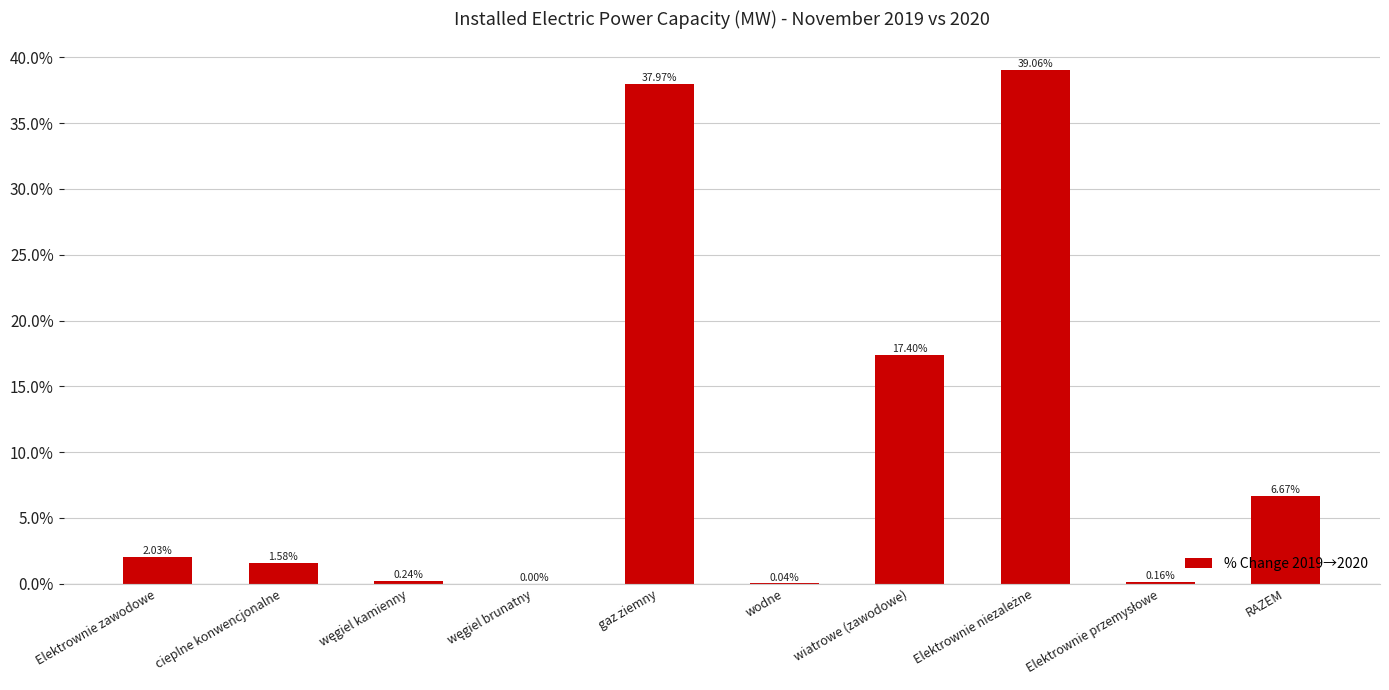

Between wiatrowe (zawodowe) and cieplne konwencjonalne, which is larger?

wiatrowe (zawodowe)